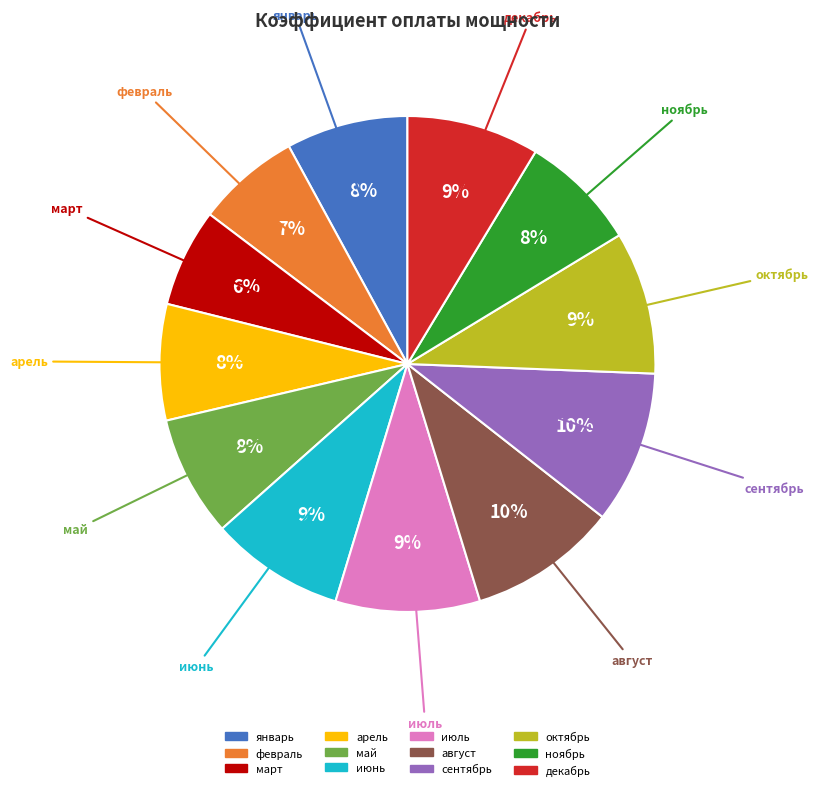

Count the number of slices in the pie.

12